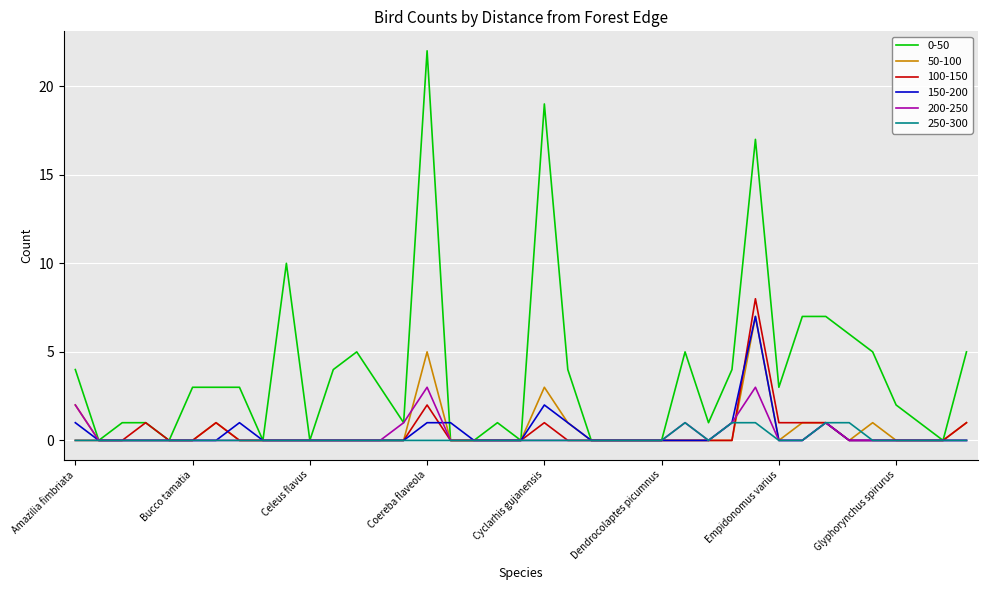

Which series has the widest spread of values?

0-50